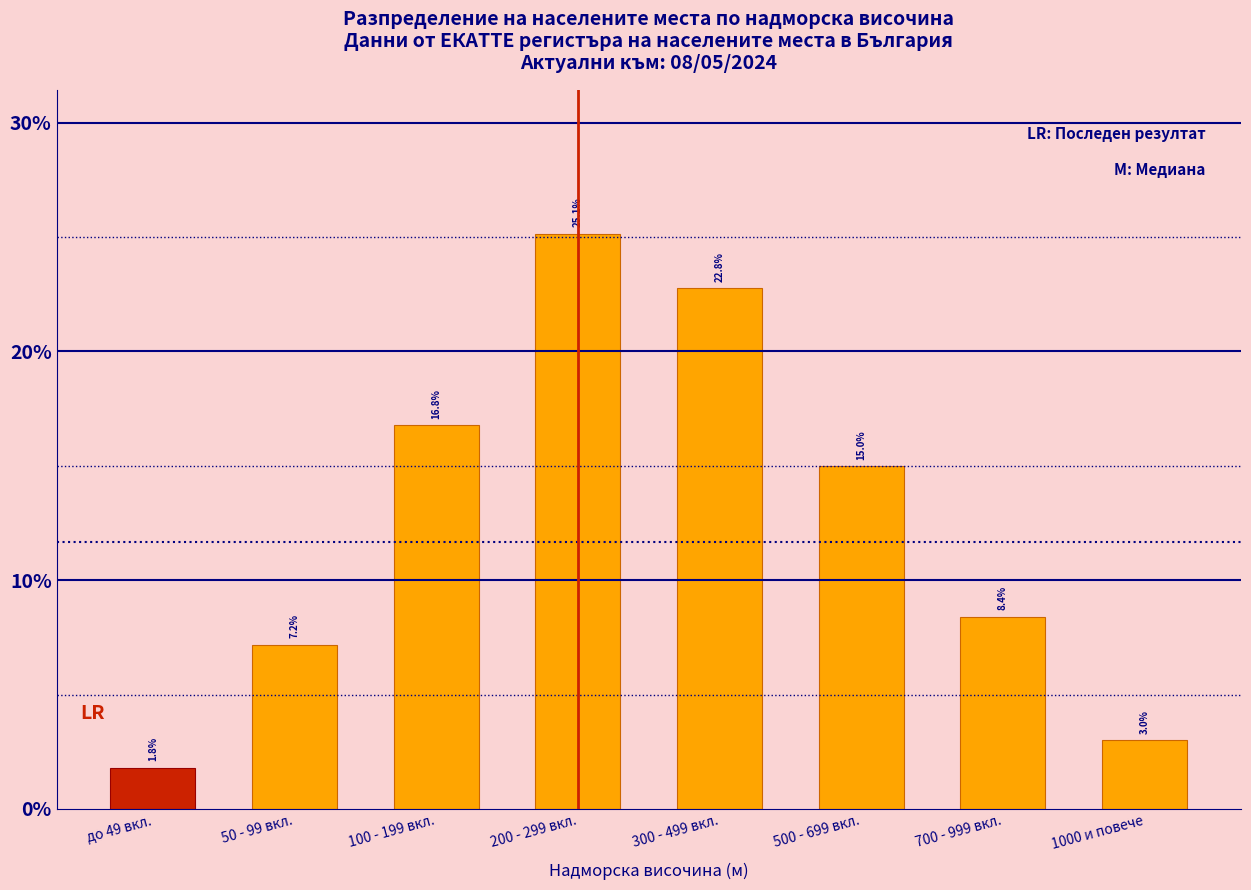

Reading right to left, list all the values displayed in this chart.

3.0	8.4	15.0	22.8	25.1	16.8	7.2	1.8